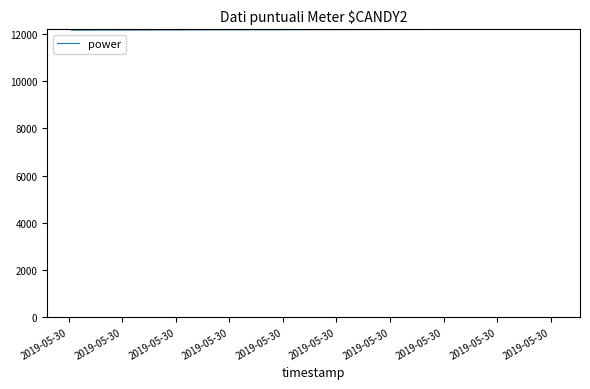

What is the greatest value displayed?

12209